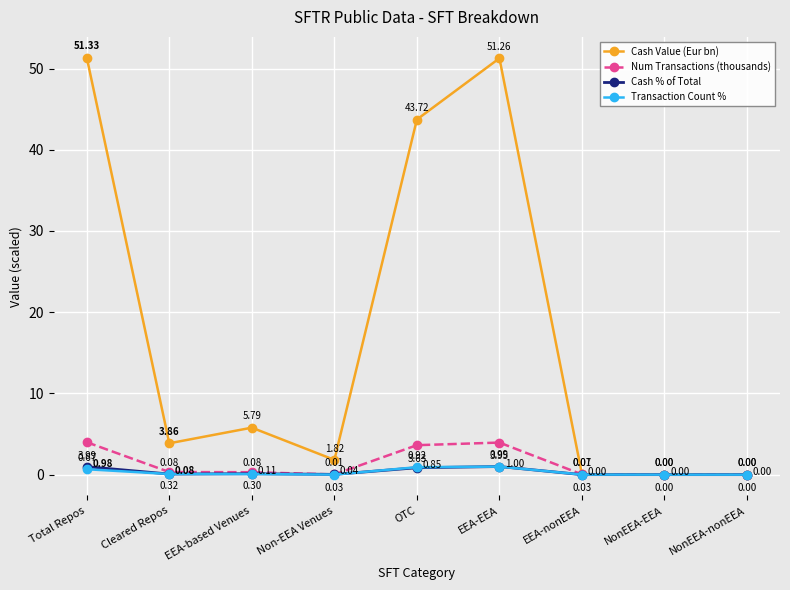

At EEA-EEA, list the series in order from largest to smallest.

Cash Value (Eur bn), Num Transactions (thousands), Cash % of Total, Transaction Count %